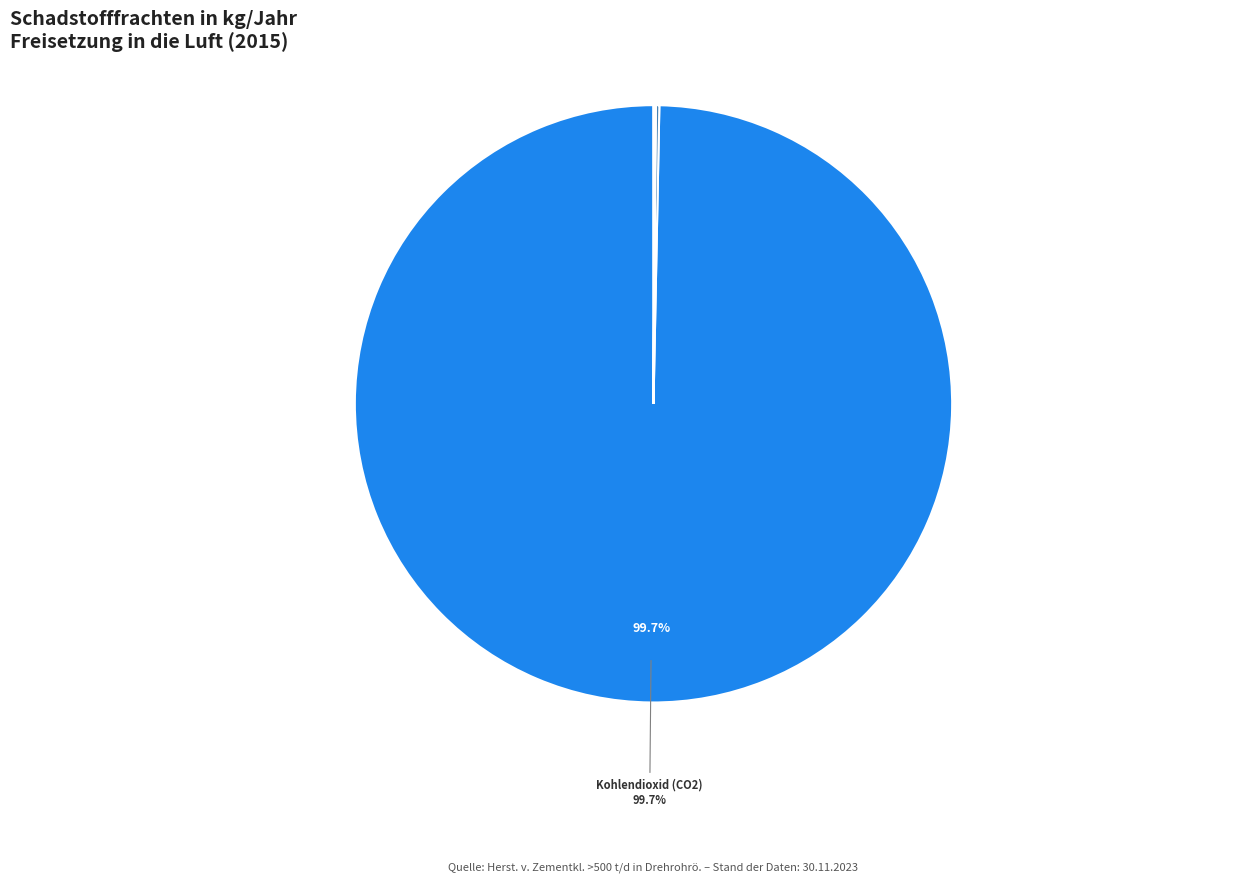

To the nearest percent, what is the average slice percentage?

9%